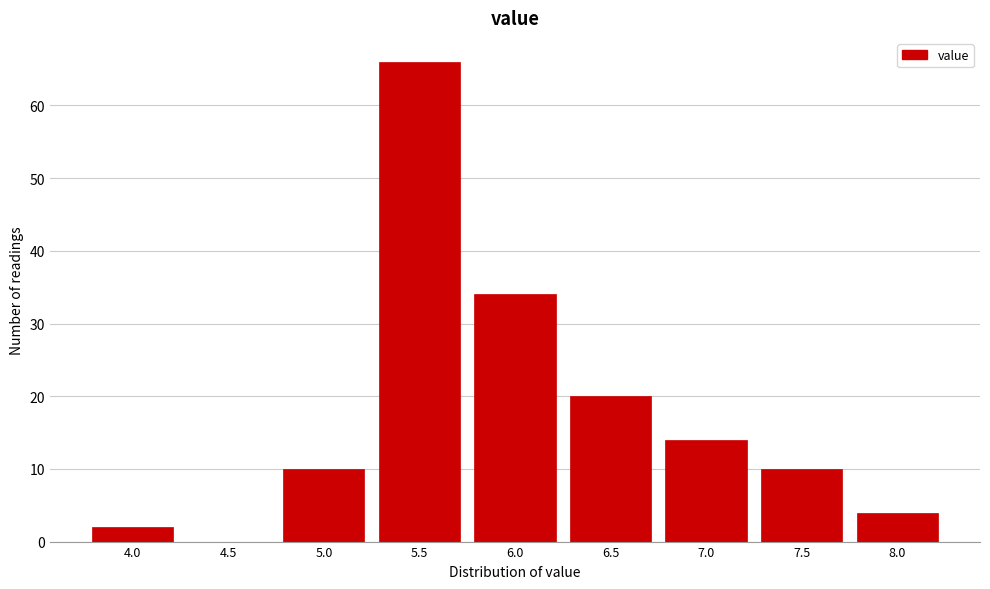

Reading right to left, extract all data points from this chart.

8.0=4	7.5=10	7.0=14	6.5=20	6.0=34	5.5=66	5.0=10	4.5=0	4.0=2